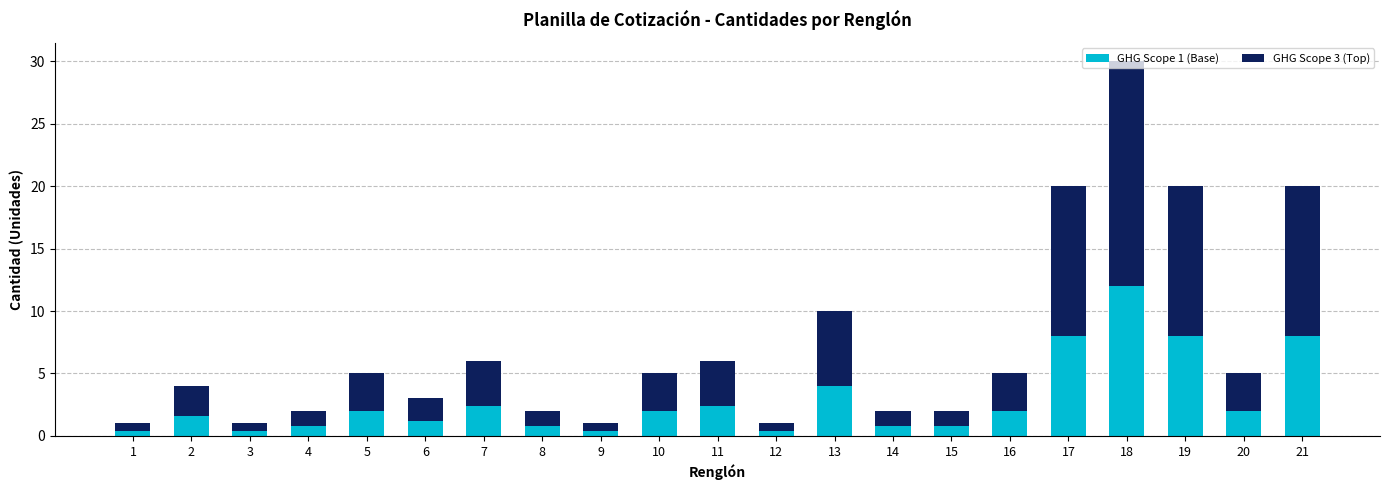

True or false: GHG Scope 1 (Base) has a value of 1.3 at 7.

False